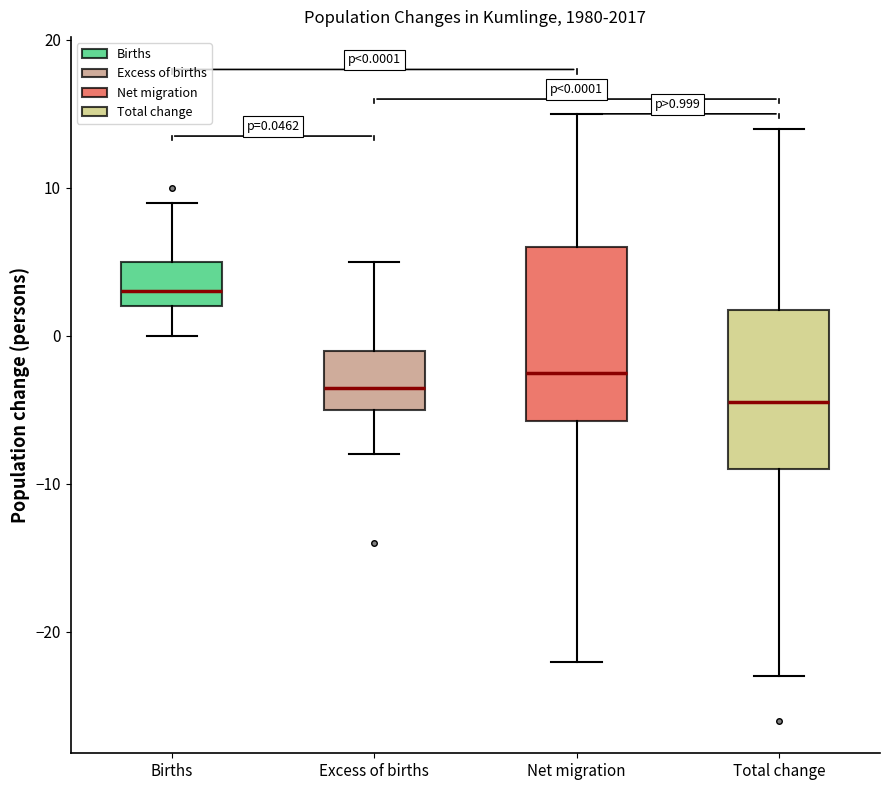

Comparing the boxes themselves (not the whiskers), which one is the tallest?

Net migration